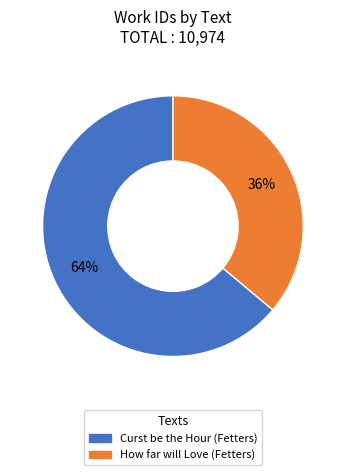

What is the smallest slice in the pie chart?

How far will Love (Fetters)